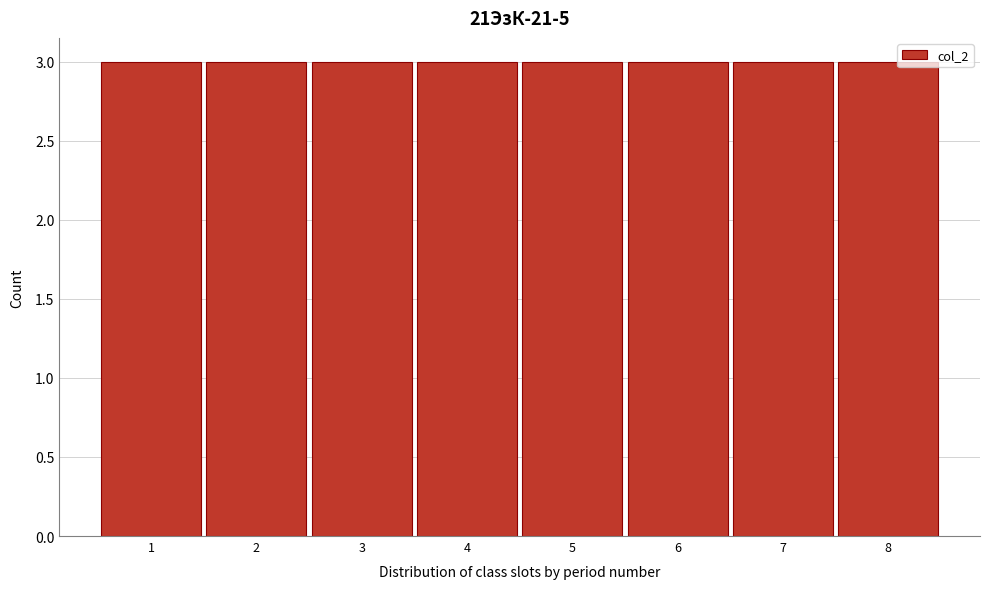

Reading left to right, list every bar in this chart as the range it spans on the x-axis followed by its height. The values are not printed on the chart, so give them approximately, as read against the axis.

0.5 to 1.5: 3
1.5 to 2.5: 3
2.5 to 3.5: 3
3.5 to 4.5: 3
4.5 to 5.5: 3
5.5 to 6.5: 3
6.5 to 7.5: 3
7.5 to 8.5: 3